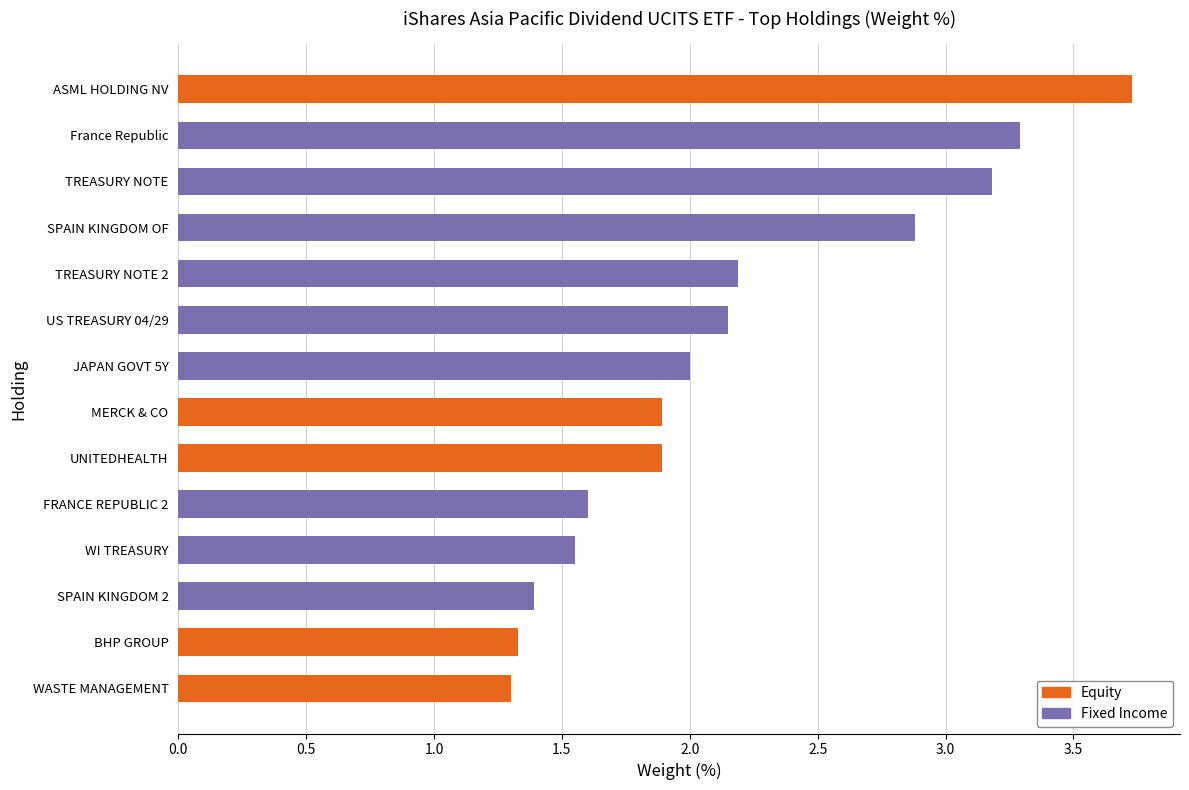

Reading left to right, what are all the values shown in this chart?

Equity: 3.7	0.0	0.0	0.0	0.0	0.0	0.0	1.9	1.9	0.0	0.0	0.0	1.3	1.3
Fixed Income: 0.0	3.3	3.2	2.9	2.2	2.1	2.0	0.0	0.0	1.6	1.6	1.4	0.0	0.0